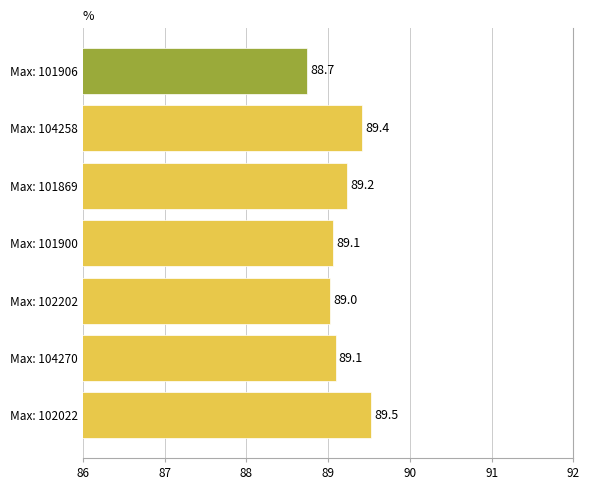

What is the ratio of the value at Max: 102202 to the value at Max: 104270?

1.0